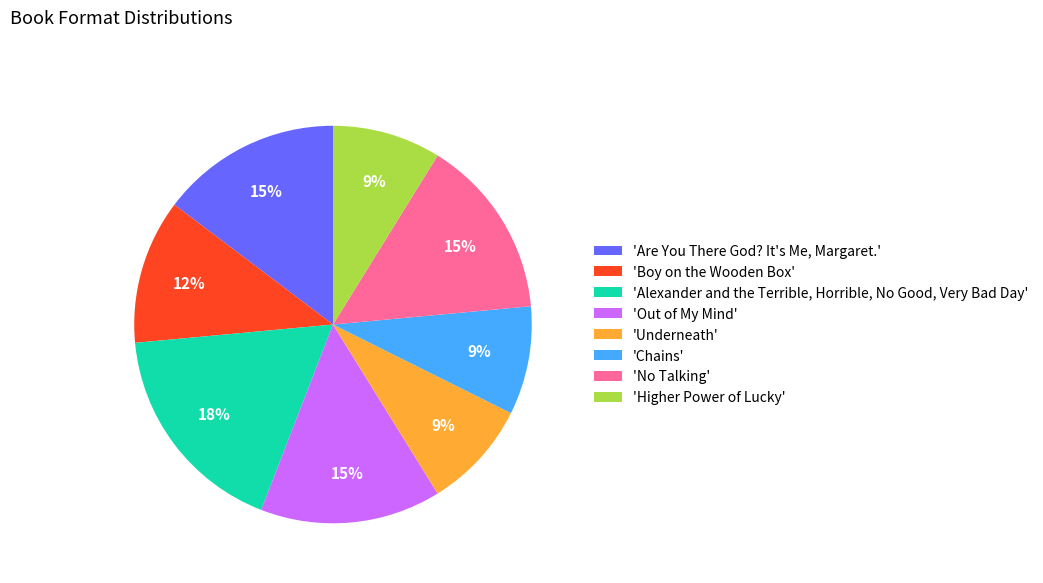

To the nearest percent, what portion does 'Chains' represent?

9%